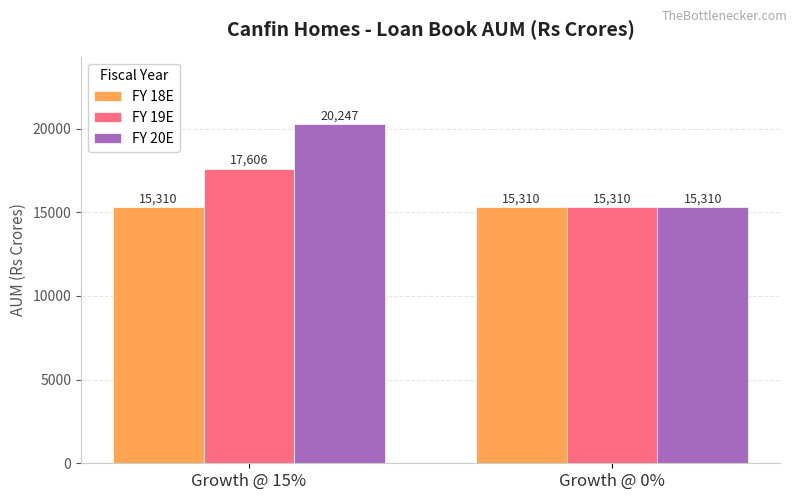

What is the value of the FY 19E bar at the 1st from the left?

17606.4